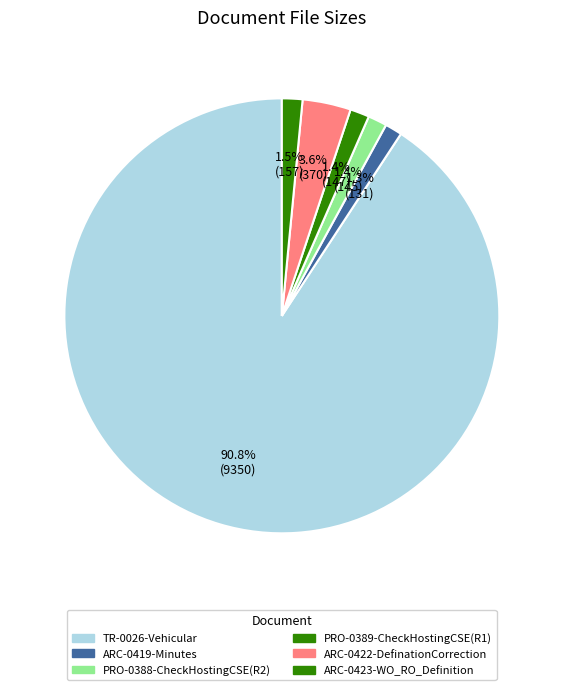

What is the majority slice?

TR-0026-Vehicular